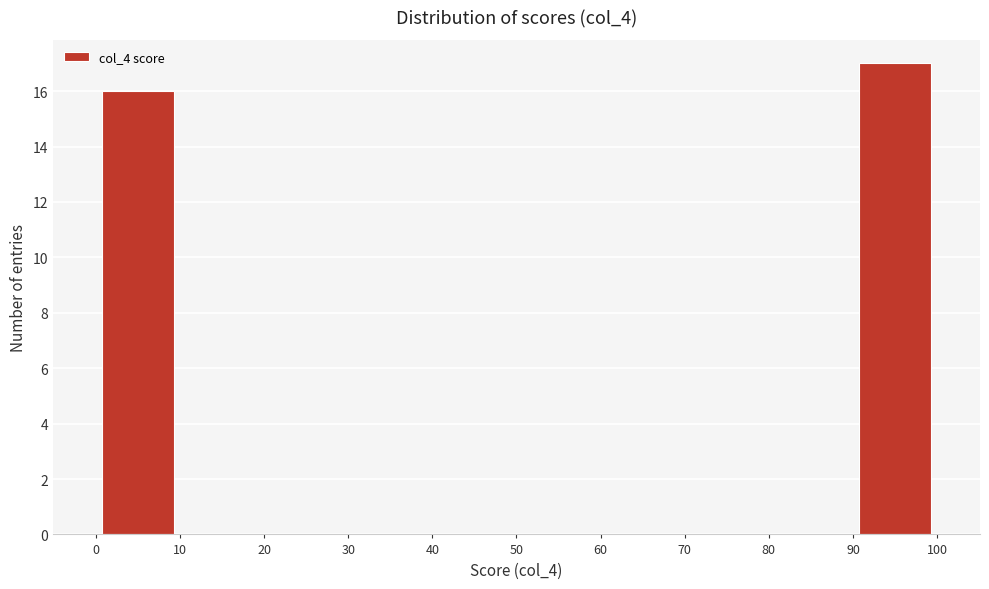

Reading left to right, transcribe this chart: for each bar, give the range it covers on the x-axis and its height. The values are not printed on the chart, so give them approximately, as read against the axis.

0 to 10: 16
10 to 20: 0
20 to 30: 0
30 to 40: 0
40 to 50: 0
50 to 60: 0
60 to 70: 0
70 to 80: 0
80 to 90: 0
90 to 100: 17